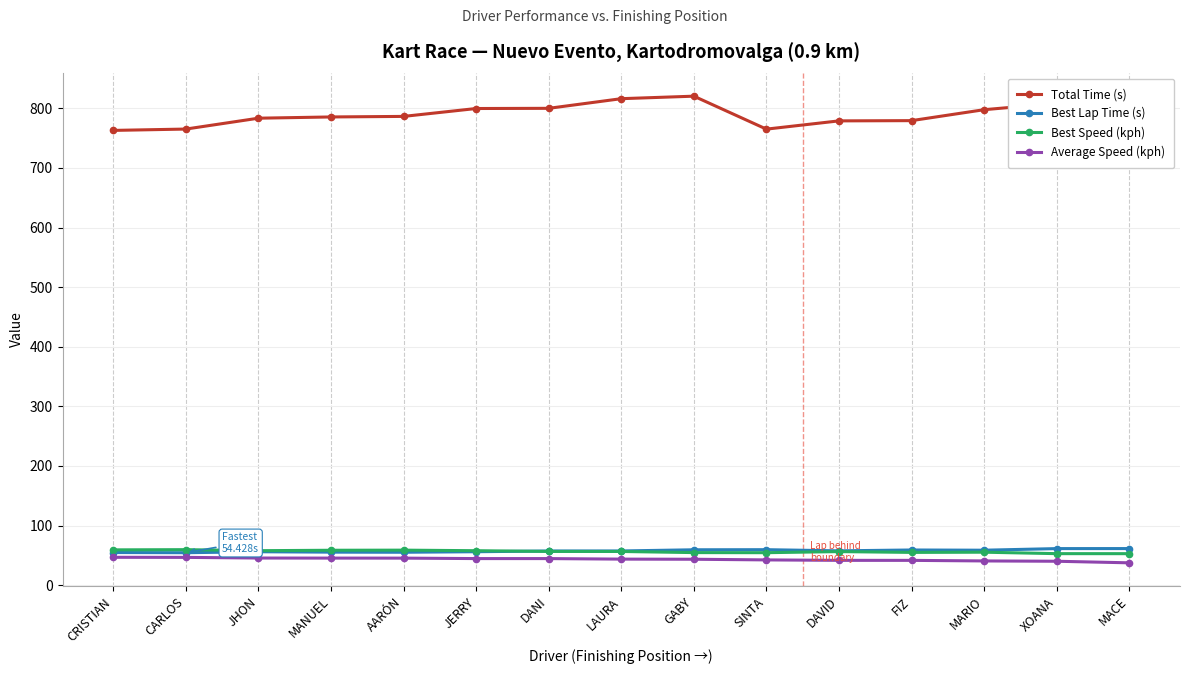

How many data points in Total Time (s) are above 785?

8